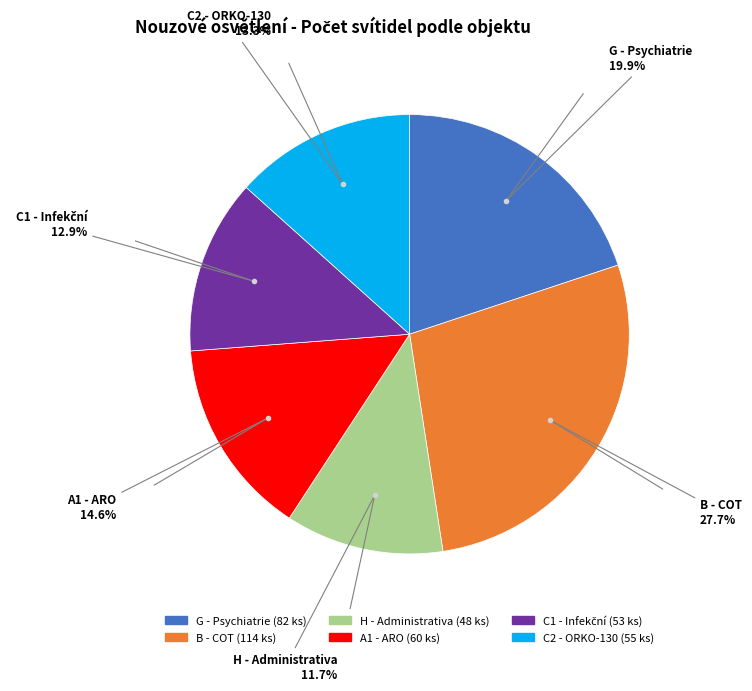

What is the largest slice in the pie chart?

B - COT